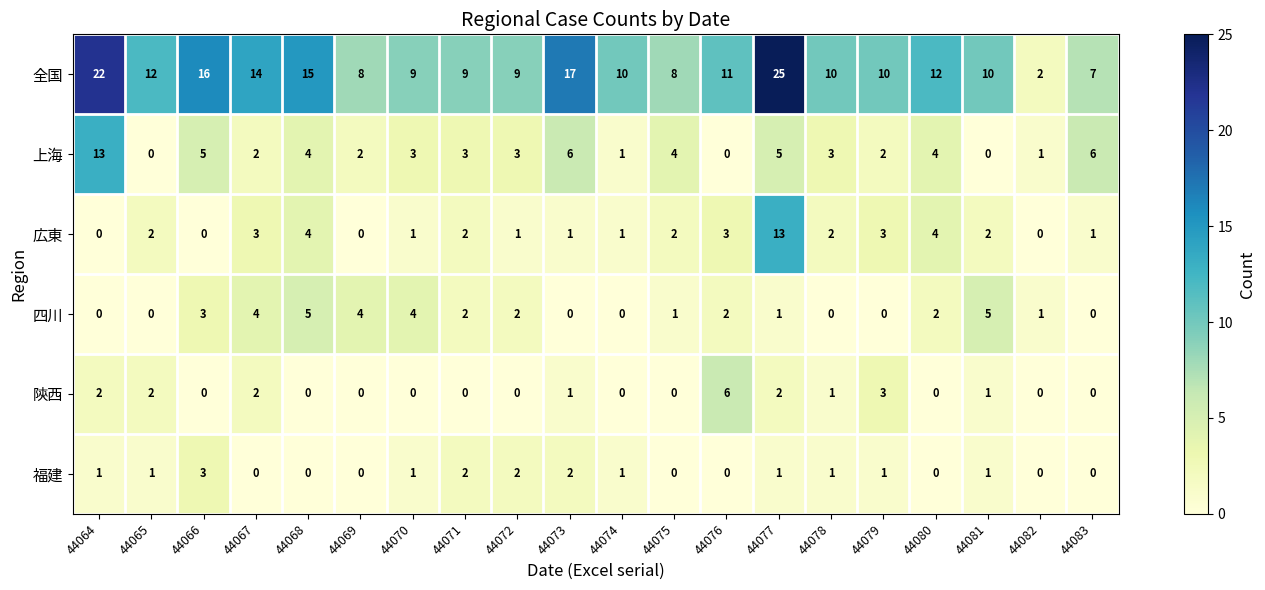

Which series has the largest total across all categories?

全国